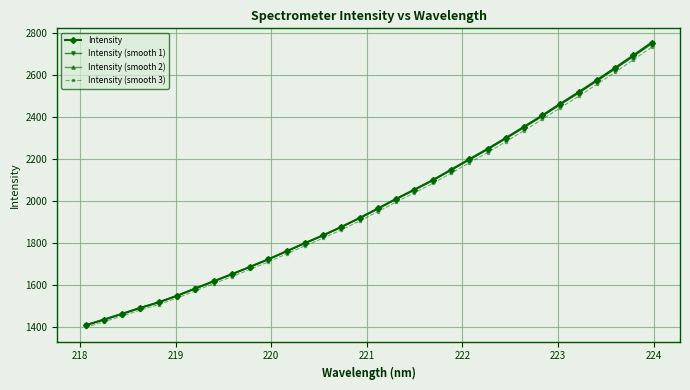

Which series has the largest range (max minus min)?

Intensity